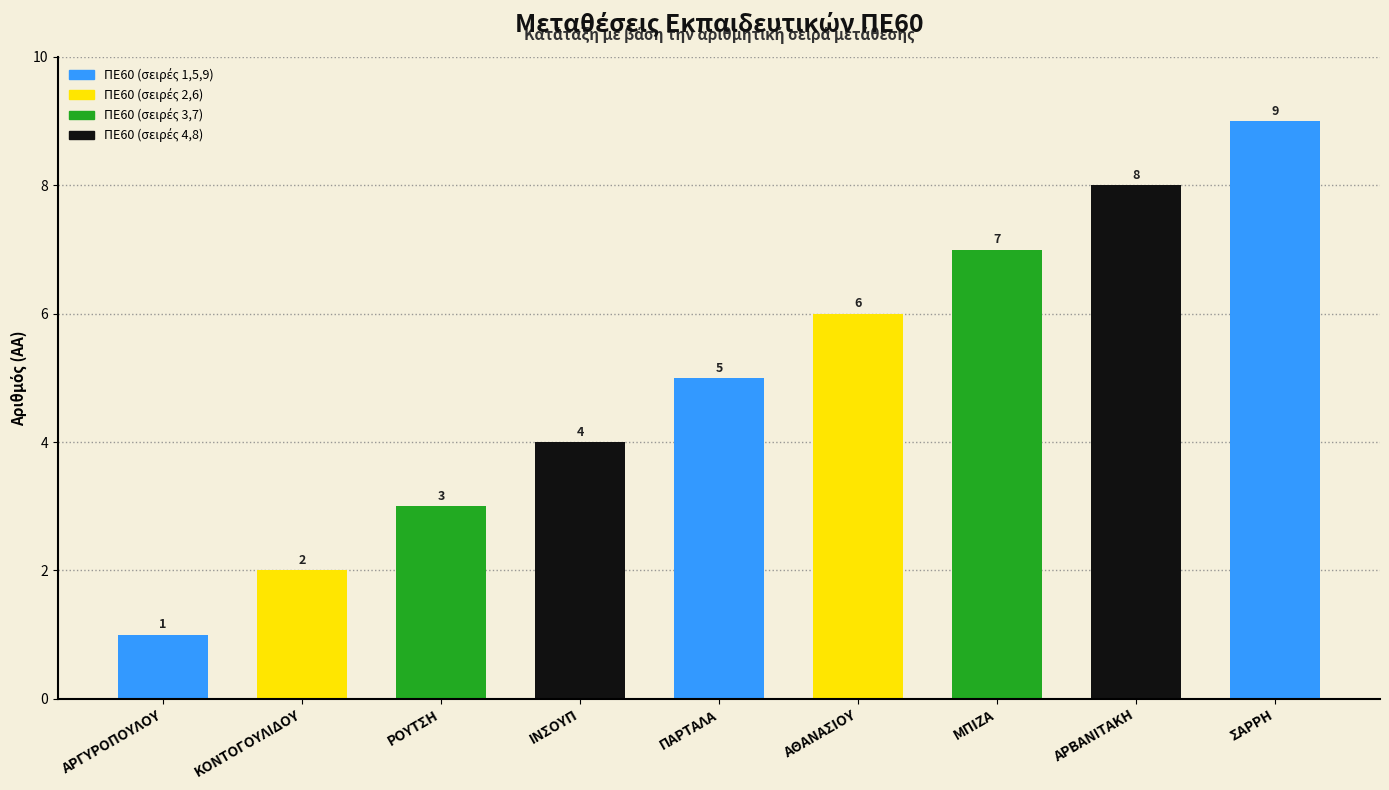

Where is the data nearest to the value 5?

ΠΑΡΤΑΛΑ